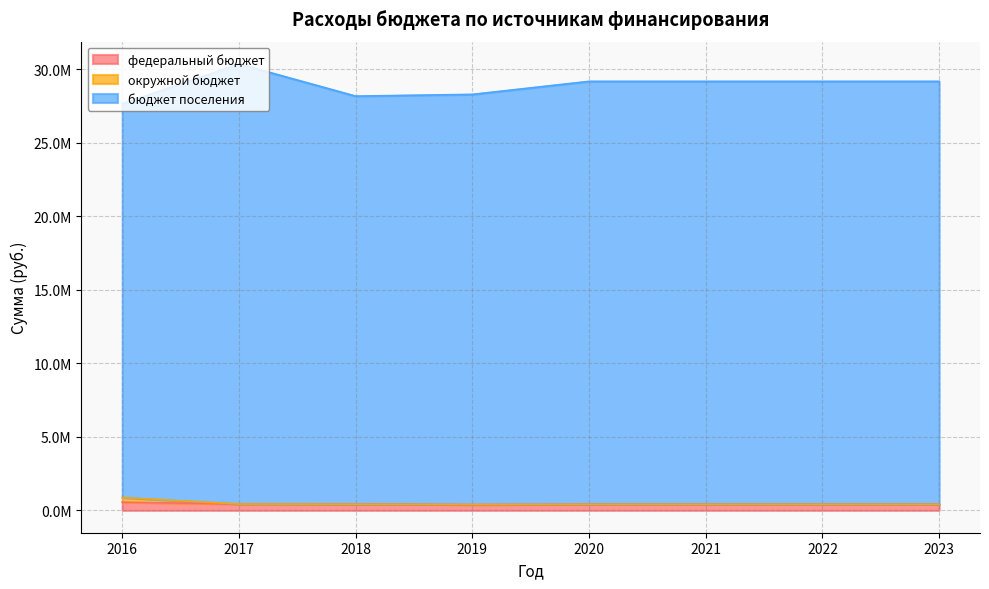

Which series has the largest total across all categories?

бюджет поселения